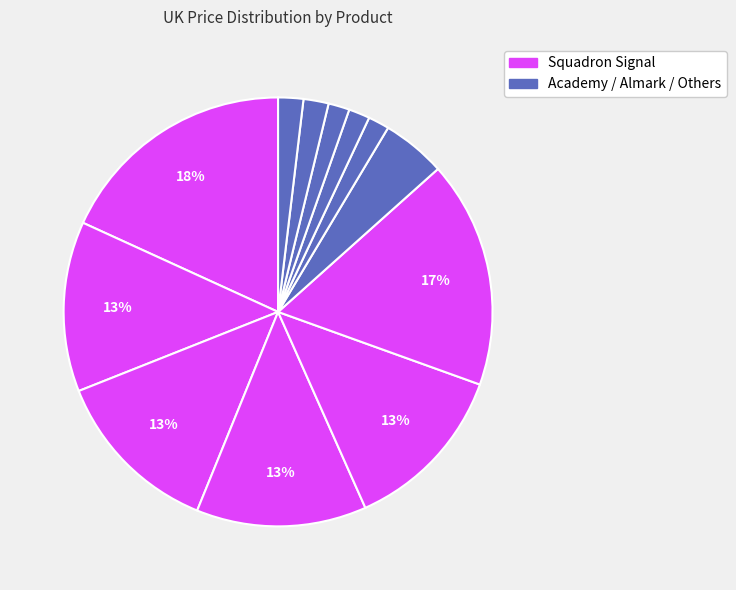

Count the number of slices in the pie.

12